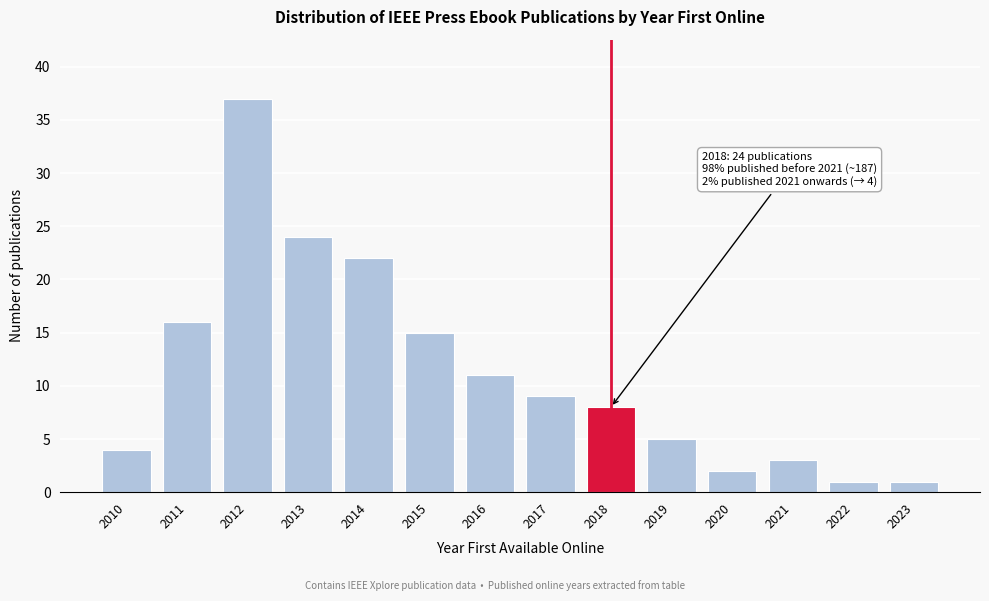

Reading left to right, transcribe all the data shown in this chart.

4	16	37	24	22	15	11	9	8	5	2	3	1	1